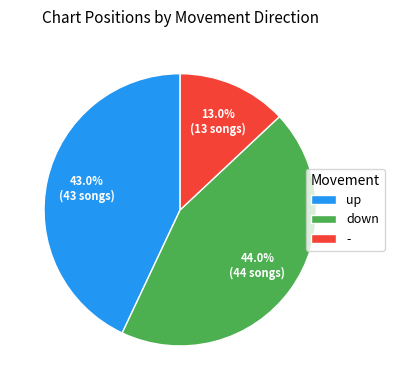

To the nearest percent, what portion does - represent?

13%